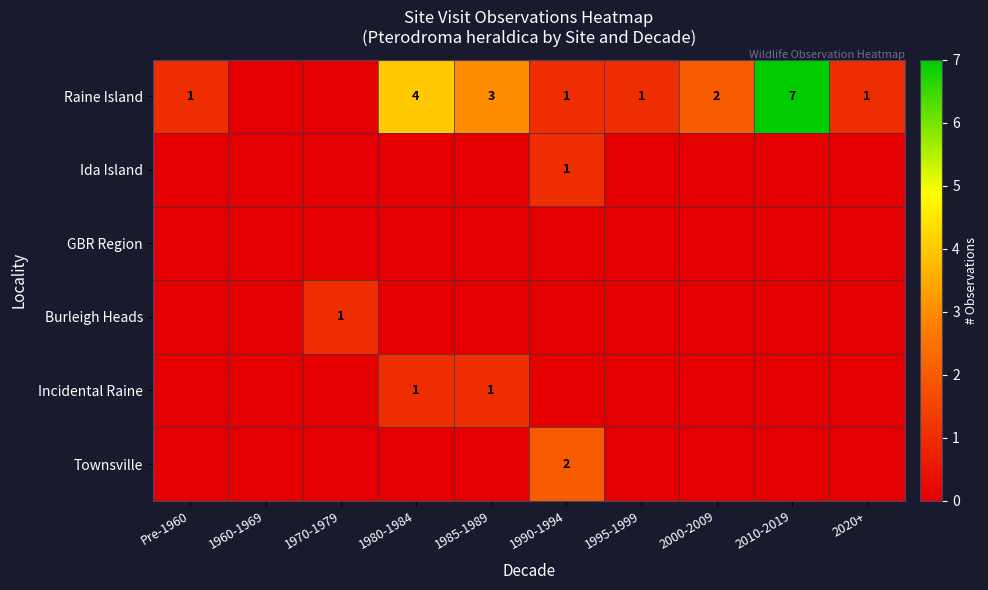

True or false: Raine Island has a value of 4 at 1980-1984.

True